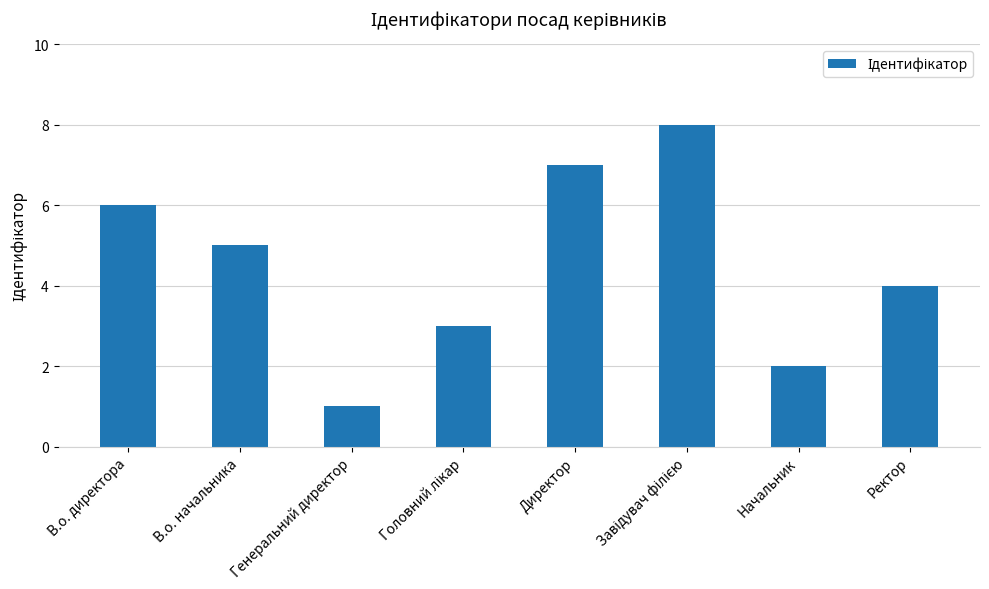

Reading left to right, what are all the values shown in this chart?

6	5	1	3	7	8	2	4